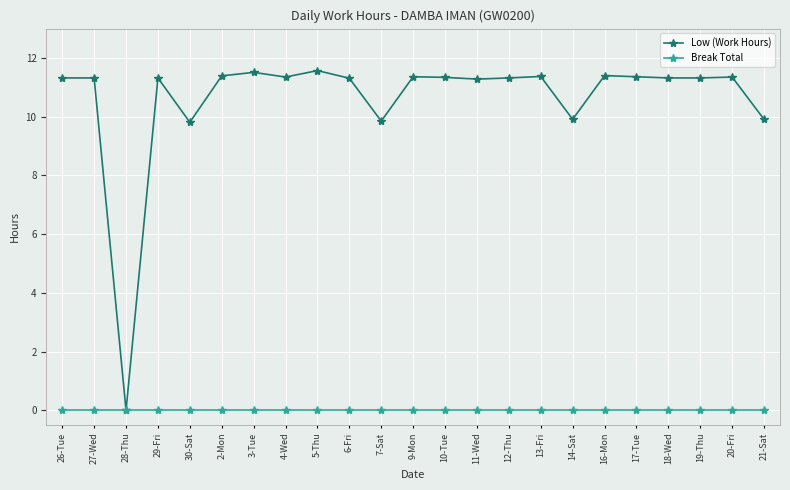

What is the label of the 13th point from the left?

10-Tue